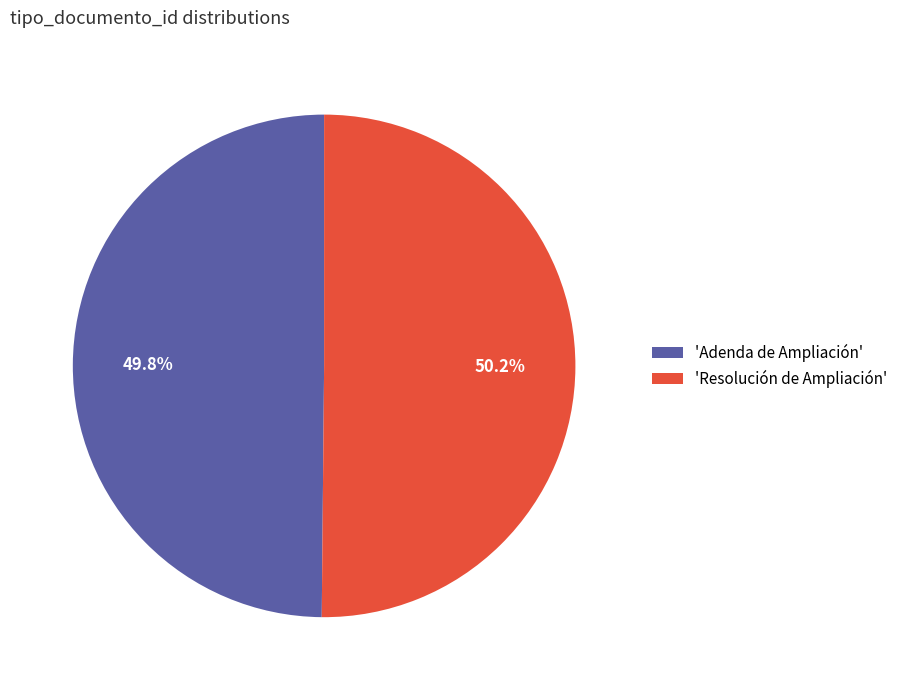

Combined, what portion of the pie is 'Resolución de Ampliación' and 'Adenda de Ampliación'?

100.0%